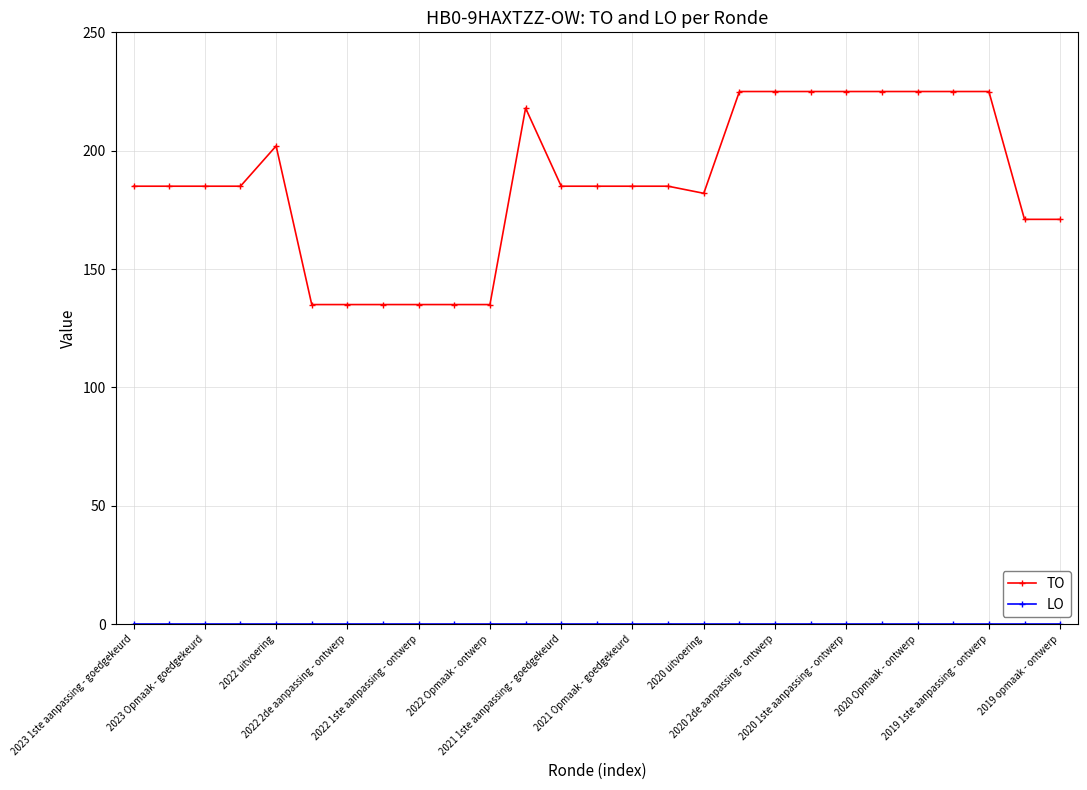

What is the highest value of the TO series?

225